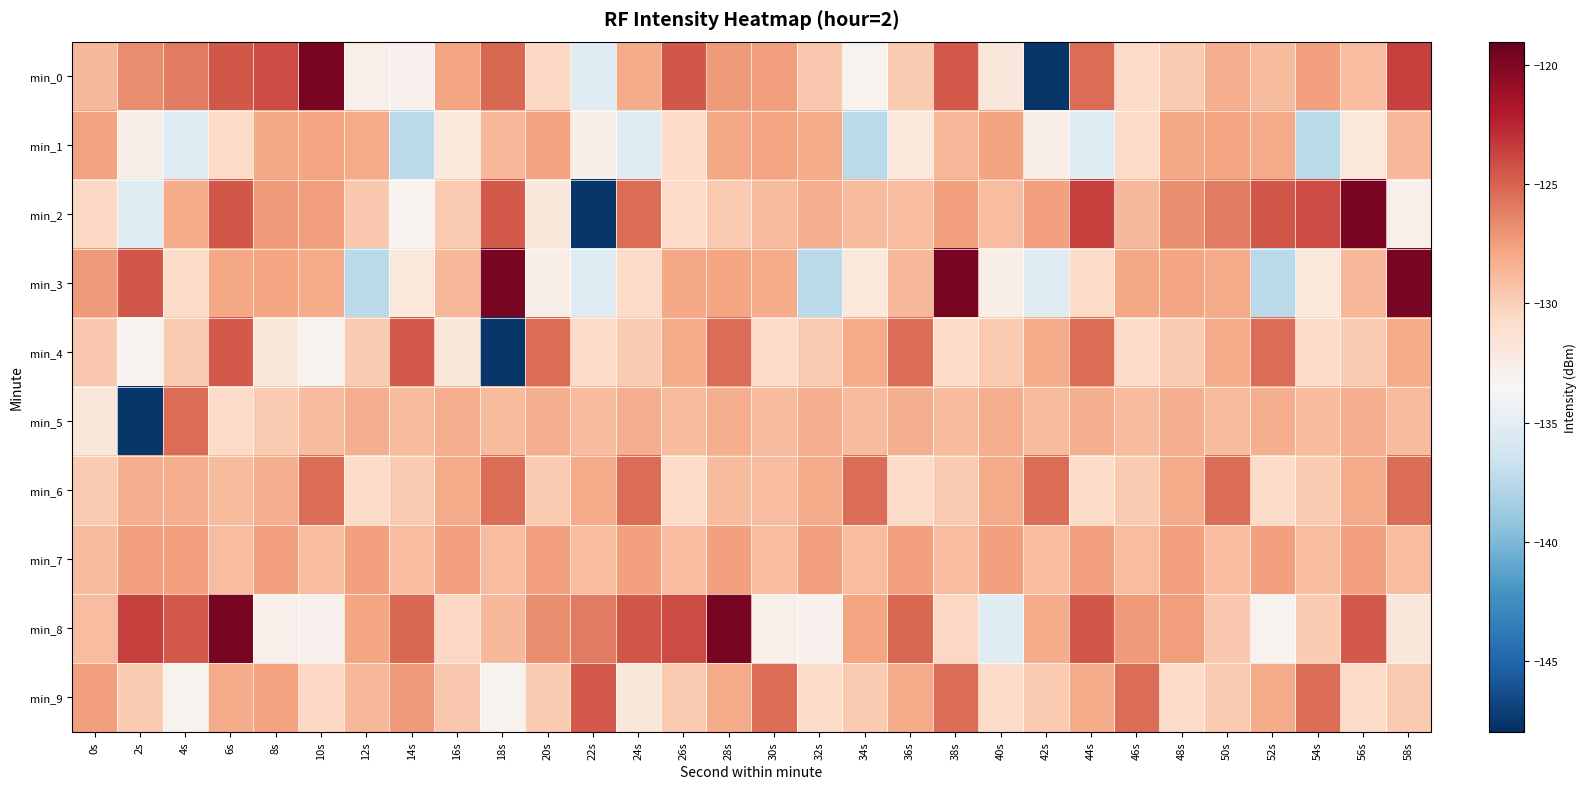

Reading left to right, list all the values displayed in this chart.

min_0: 0s=-128.8	2s=-126.7	4s=-125.9	6s=-124.5	8s=-124.0	10s=-119.7	12s=-132.8	14s=-132.8	16s=-127.8	18s=-125.1	20s=-130.5	22s=-135.3	24s=-128.2	26s=-124.4	28s=-127.3	30s=-127.5	32s=-129.6	34s=-133.0	36s=-129.7	38s=-124.6	40s=-131.9	42s=-147.6	44s=-125.4	46s=-130.7	48s=-129.7	50s=-128.2	52s=-128.9	54s=-127.6	56s=-129.1	58s=-123.6
min_1: 0s=-127.7	2s=-132.5	4s=-135.4	6s=-130.8	8s=-127.9	10s=-127.7	12s=-128.1	14s=-137.4	16s=-131.9	18s=-128.6	20s=-127.7	22s=-132.5	24s=-135.4	26s=-130.8	28s=-127.9	30s=-127.7	32s=-128.1	34s=-137.4	36s=-131.9	38s=-128.6	40s=-127.7	42s=-132.5	44s=-135.4	46s=-130.8	48s=-127.9	50s=-127.7	52s=-128.1	54s=-137.4	56s=-131.9	58s=-128.6
min_2: 0s=-130.5	2s=-135.3	4s=-128.2	6s=-124.4	8s=-127.3	10s=-127.5	12s=-129.6	14s=-133.0	16s=-129.7	18s=-124.6	20s=-131.9	22s=-147.6	24s=-125.4	26s=-130.7	28s=-129.7	30s=-128.9	32s=-128.2	34s=-128.9	36s=-129.1	38s=-127.6	40s=-129.1	42s=-127.6	44s=-123.6	46s=-128.8	48s=-126.7	50s=-125.9	52s=-124.5	54s=-124.0	56s=-119.7	58s=-132.8
min_3: 0s=-127.3	2s=-124.4	4s=-130.8	6s=-127.9	8s=-127.7	10s=-128.1	12s=-137.4	14s=-131.9	16s=-128.6	18s=-119.7	20s=-132.5	22s=-135.4	24s=-130.8	26s=-127.9	28s=-127.7	30s=-128.1	32s=-137.4	34s=-131.9	36s=-128.6	38s=-119.7	40s=-132.5	42s=-135.4	44s=-130.8	46s=-127.9	48s=-127.7	50s=-128.1	52s=-137.4	54s=-131.9	56s=-128.6	58s=-119.7
min_4: 0s=-129.6	2s=-133.0	4s=-129.7	6s=-124.6	8s=-131.9	10s=-133.0	12s=-129.7	14s=-124.6	16s=-131.9	18s=-147.6	20s=-125.4	22s=-130.7	24s=-129.7	26s=-128.2	28s=-125.4	30s=-130.7	32s=-129.7	34s=-128.2	36s=-125.4	38s=-130.7	40s=-129.7	42s=-128.2	44s=-125.4	46s=-130.7	48s=-129.7	50s=-128.2	52s=-125.4	54s=-130.7	56s=-129.7	58s=-128.2
min_5: 0s=-131.9	2s=-147.6	4s=-125.4	6s=-130.7	8s=-129.7	10s=-128.9	12s=-128.2	14s=-128.9	16s=-128.2	18s=-128.9	20s=-128.2	22s=-128.9	24s=-128.2	26s=-128.9	28s=-128.2	30s=-128.9	32s=-128.2	34s=-128.9	36s=-128.2	38s=-128.9	40s=-128.2	42s=-128.9	44s=-128.2	46s=-128.9	48s=-128.2	50s=-128.9	52s=-128.2	54s=-128.9	56s=-128.2	58s=-128.9
min_6: 0s=-129.7	2s=-128.2	4s=-128.2	6s=-128.9	8s=-128.2	10s=-125.4	12s=-130.7	14s=-129.7	16s=-128.2	18s=-125.4	20s=-129.7	22s=-128.2	24s=-125.4	26s=-130.7	28s=-128.9	30s=-129.1	32s=-128.2	34s=-125.4	36s=-130.7	38s=-129.7	40s=-128.2	42s=-125.4	44s=-130.7	46s=-129.7	48s=-128.2	50s=-125.4	52s=-130.7	54s=-129.7	56s=-128.2	58s=-125.4
min_7: 0s=-128.9	2s=-127.6	4s=-127.6	6s=-129.1	8s=-127.6	10s=-129.1	12s=-127.6	14s=-129.1	16s=-127.6	18s=-129.1	20s=-127.6	22s=-129.1	24s=-127.6	26s=-129.1	28s=-127.6	30s=-129.1	32s=-127.6	34s=-129.1	36s=-127.6	38s=-129.1	40s=-127.6	42s=-129.1	44s=-127.6	46s=-129.1	48s=-127.6	50s=-129.1	52s=-127.6	54s=-129.1	56s=-127.6	58s=-129.1
min_8: 0s=-129.1	2s=-123.6	4s=-124.6	6s=-119.7	8s=-132.8	10s=-132.8	12s=-127.8	14s=-125.1	16s=-130.5	18s=-128.8	20s=-126.7	22s=-125.9	24s=-124.5	26s=-124.0	28s=-119.7	30s=-132.8	32s=-132.8	34s=-127.8	36s=-125.1	38s=-130.5	40s=-135.3	42s=-128.2	44s=-124.4	46s=-127.3	48s=-127.5	50s=-129.6	52s=-133.0	54s=-129.7	56s=-124.6	58s=-131.9
min_9: 0s=-127.5	2s=-129.7	4s=-133.0	6s=-128.2	8s=-127.7	10s=-130.5	12s=-128.6	14s=-127.3	16s=-129.6	18s=-133.0	20s=-129.7	22s=-124.6	24s=-131.9	26s=-129.7	28s=-128.2	30s=-125.4	32s=-130.7	34s=-129.7	36s=-128.2	38s=-125.4	40s=-130.7	42s=-129.7	44s=-128.2	46s=-125.4	48s=-130.7	50s=-129.7	52s=-128.2	54s=-125.4	56s=-130.7	58s=-129.7